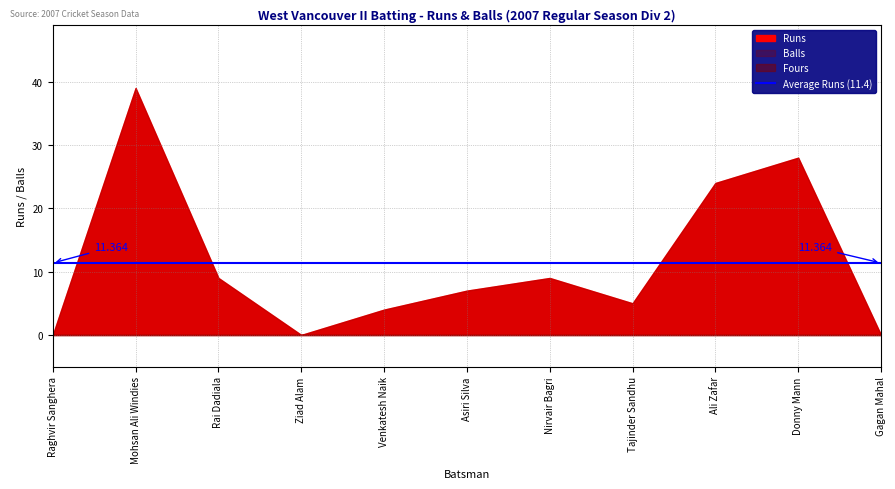

True or false: Runs has more than 2 points higher than both neighbors.

True